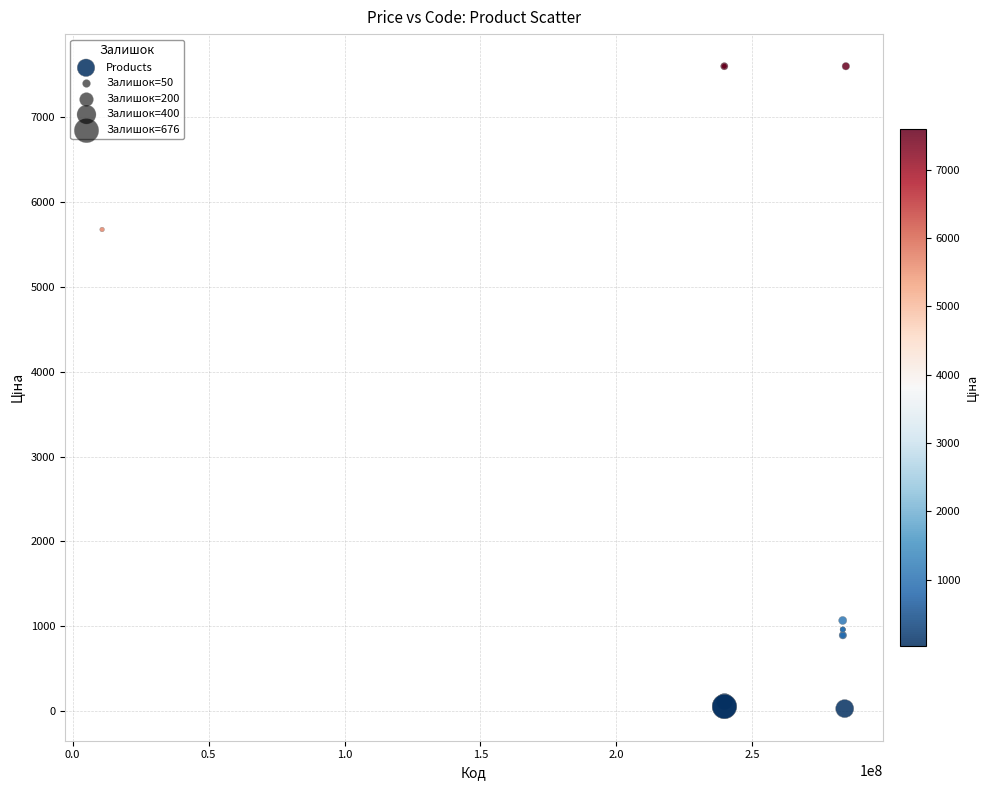

What Y value in the scatter plot is closest to 3814?

5673.8